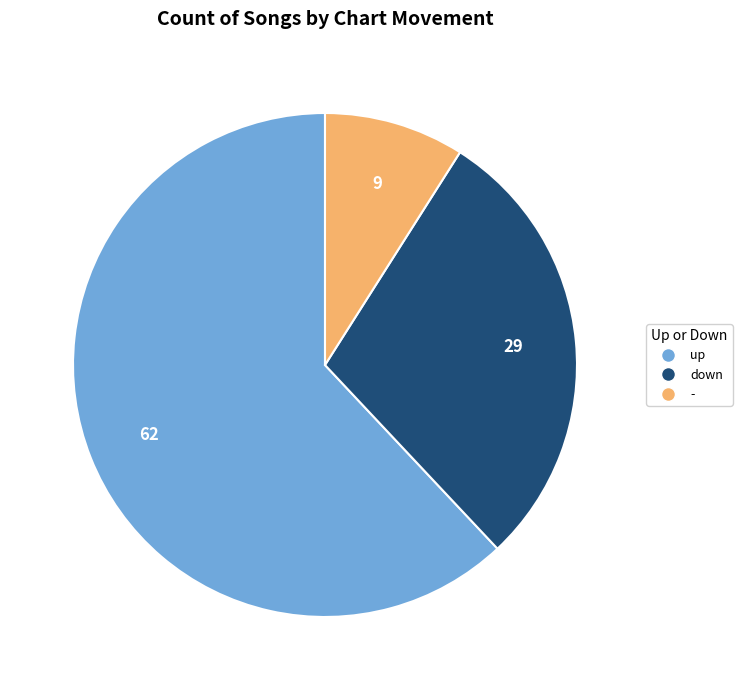

Do down and - together represent more than half of the pie?

No